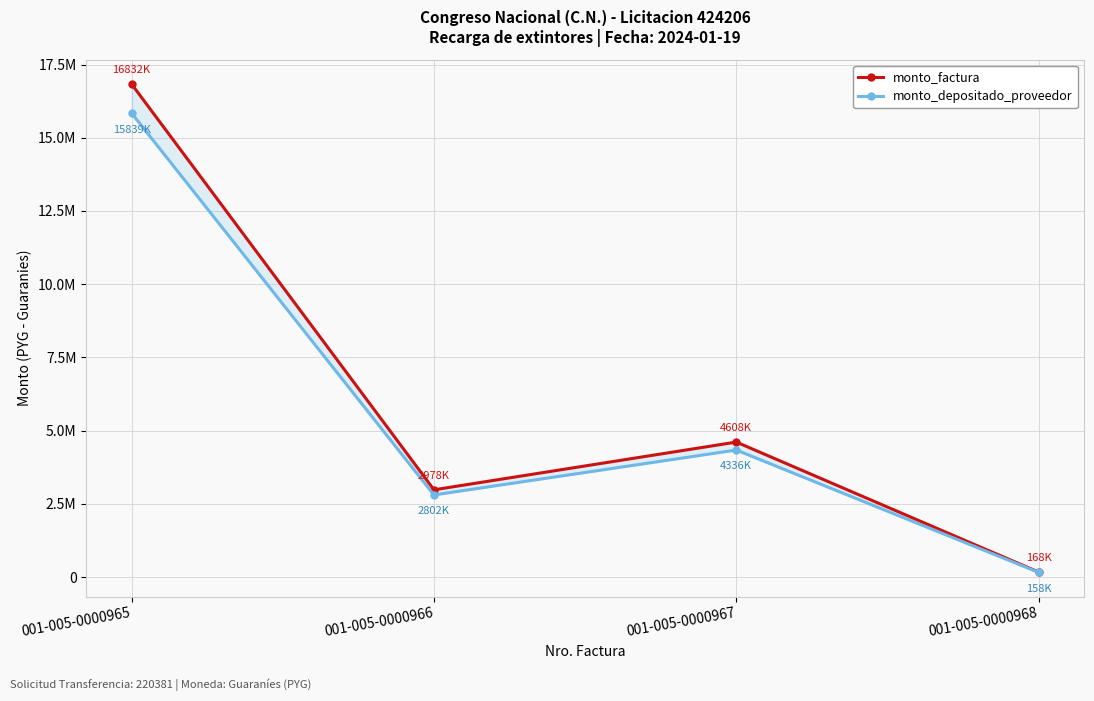

True or false: monto_depositado_proveedor and monto_factura intersect in this chart.

False